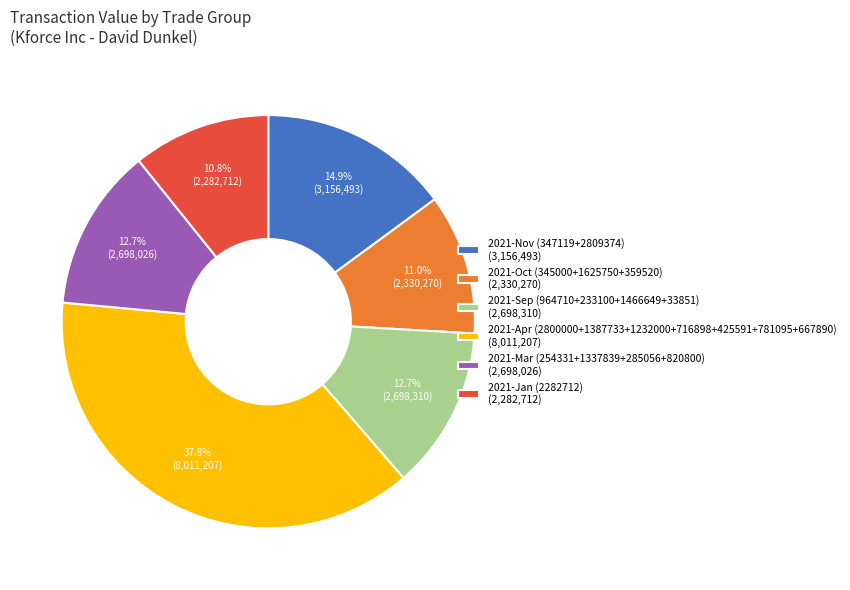

What percentage is NOT represented by 2021-Nov (347119+2809374) (3,156,493)?

85.1%